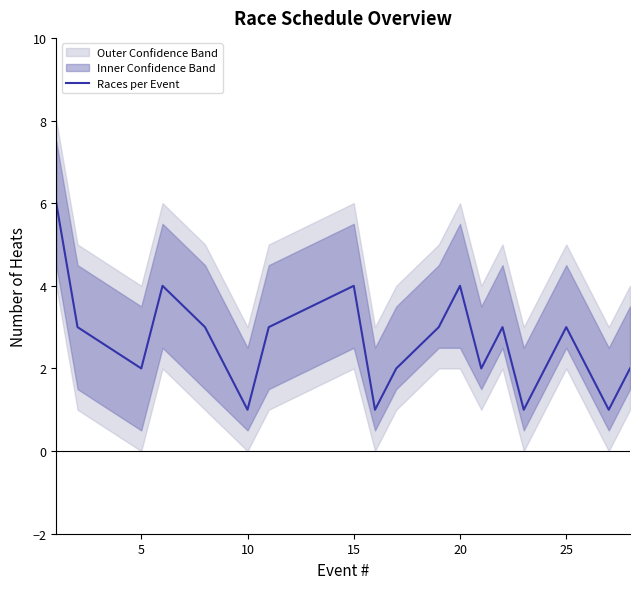

How many points are higher than both their immediate neighbors (excluding endpoints)?

5